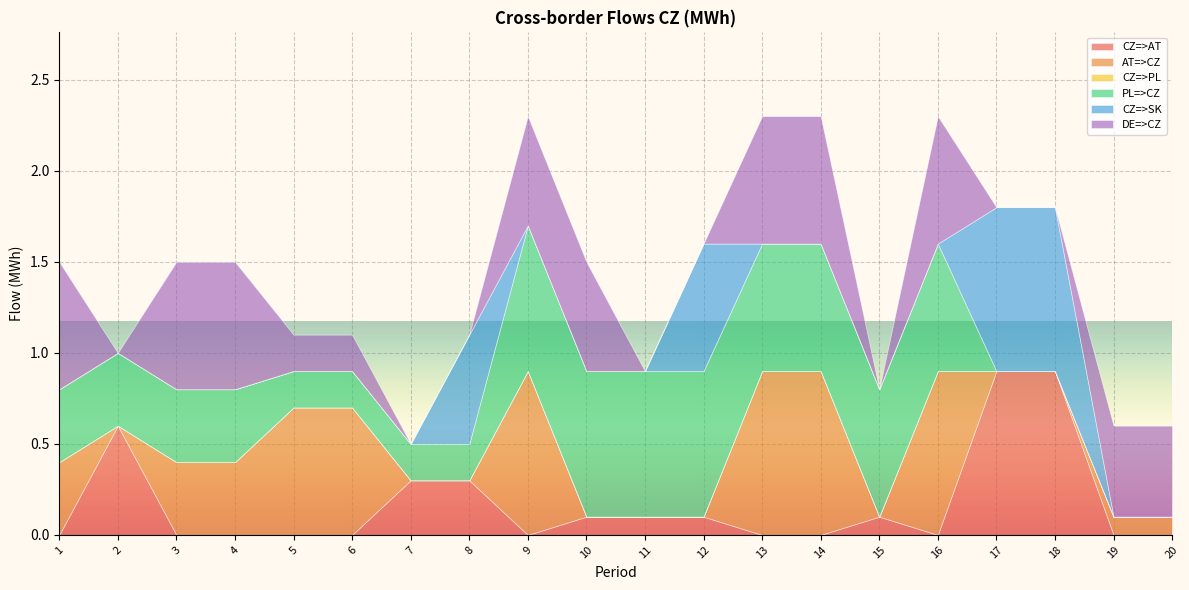

How many times do DE=>CZ and AT=>CZ cross each other?

2